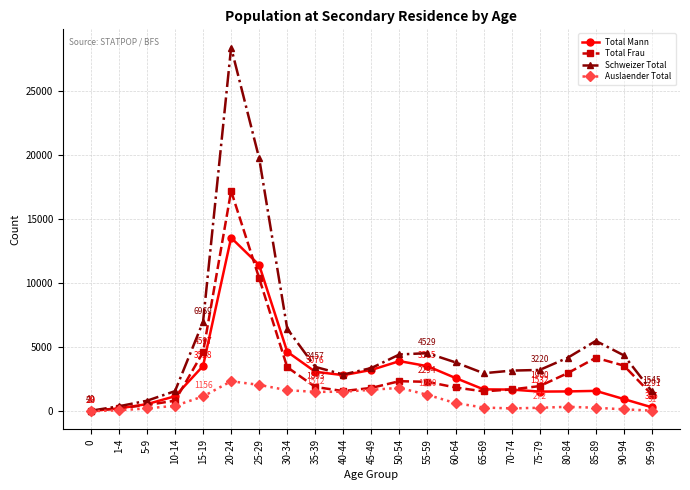

List the series in order of their peak value, lowest first.

Auslaender Total, Total Mann, Total Frau, Schweizer Total